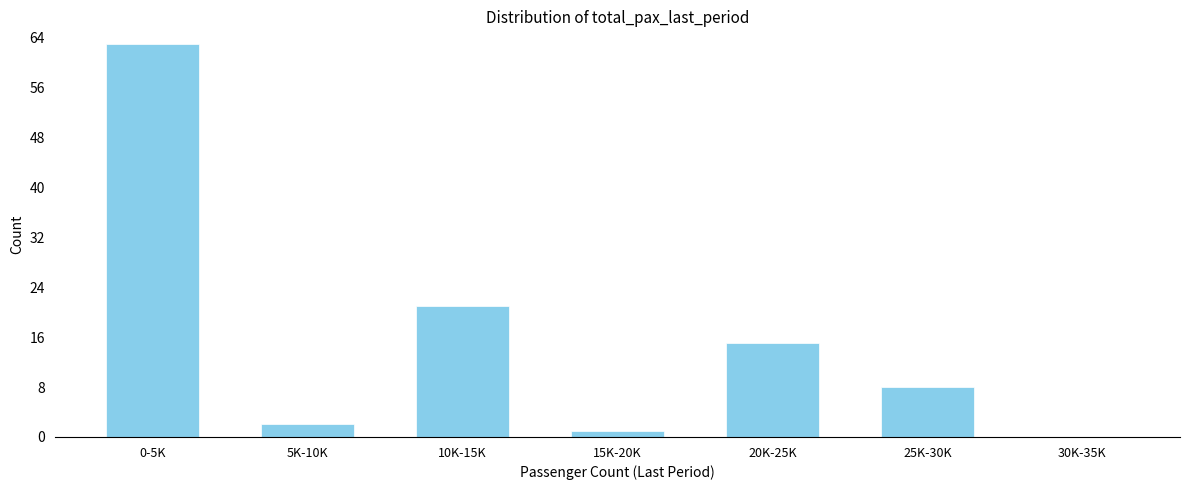

Reading left to right, transcribe all the data shown in this chart.

0-5K=63	5K-10K=2	10K-15K=21	15K-20K=1	20K-25K=15	25K-30K=8	30K-35K=0